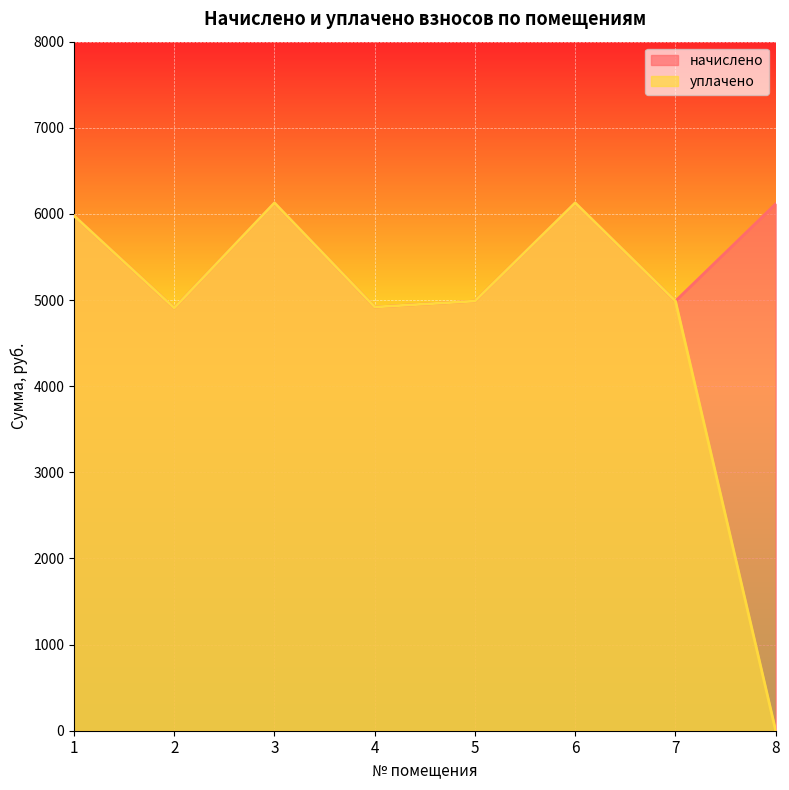

Which has a higher value, 7 or 8?

8